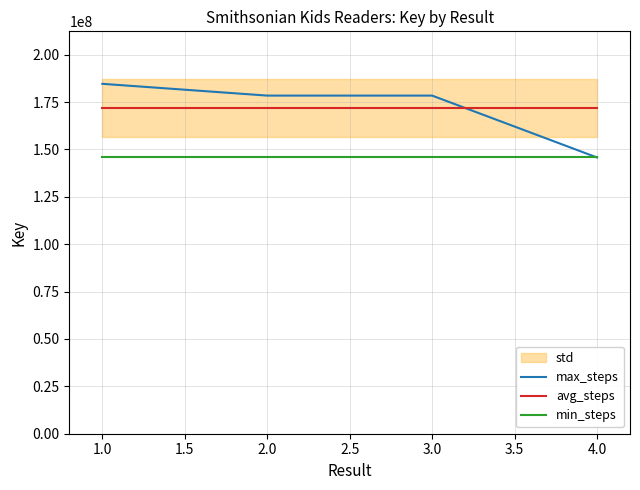

What is the minimum value for min_steps?

145777587.0